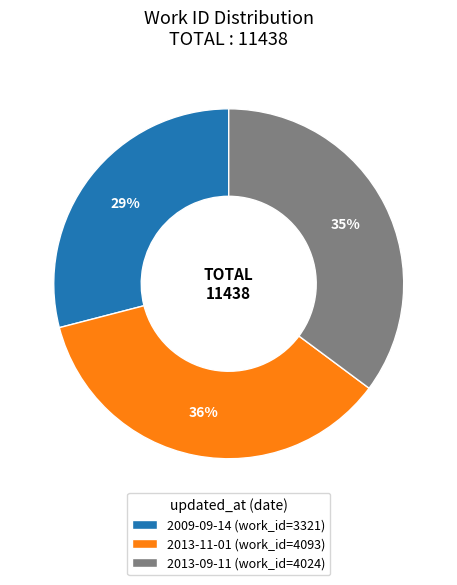

To the nearest percent, what is the combined percentage of 2013-11-01 and 2009-09-14?

65%